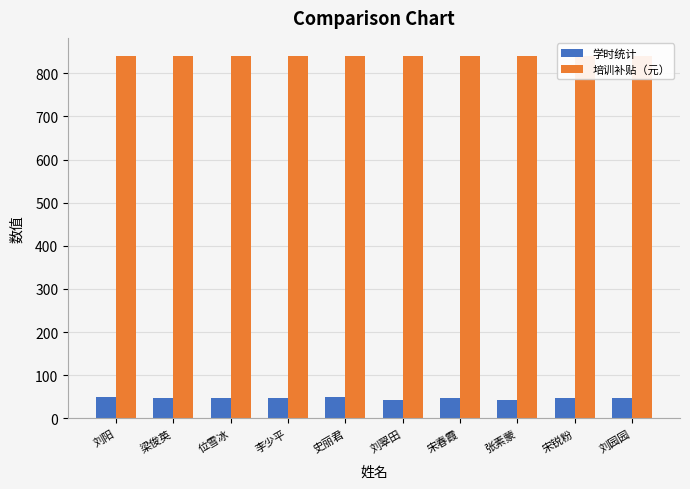

Where is 学时统计 nearest to the value 45?

梁俊英